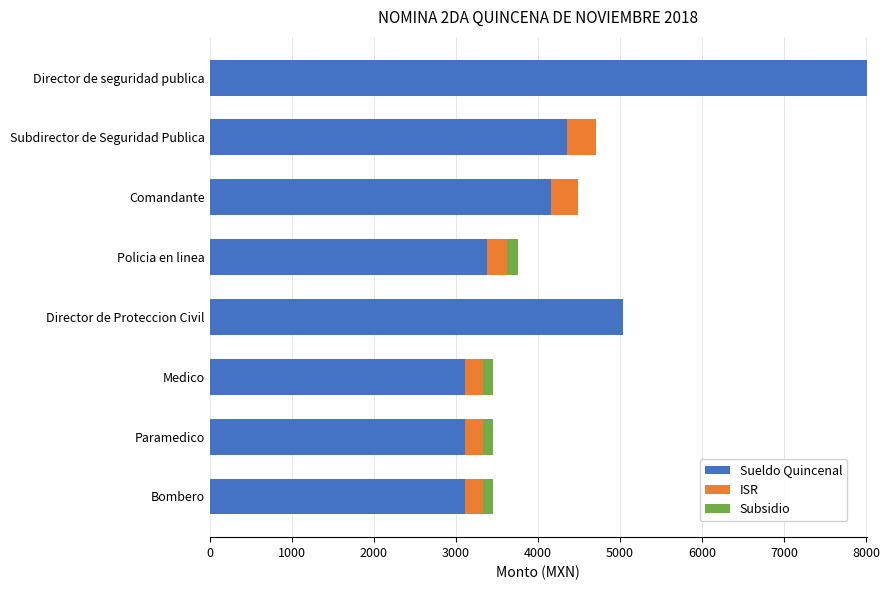

True or false: Sueldo Quincenal has a value of 5035.1 at Director de Proteccion Civil.

True